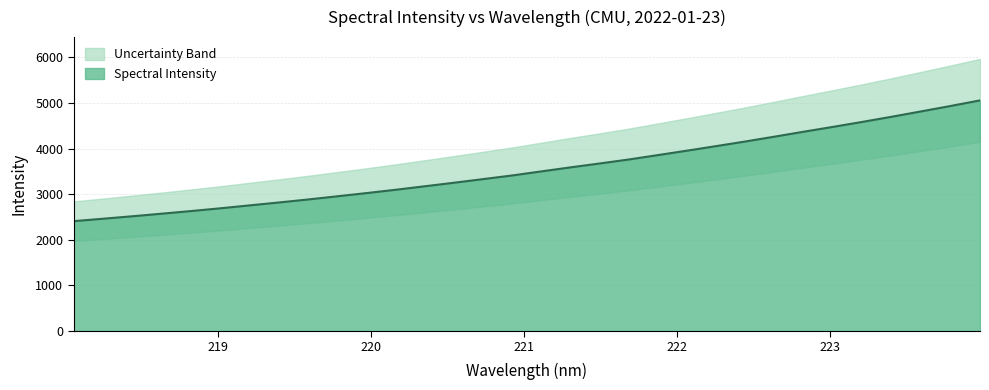

Reading left to right, what are all the values shown in this chart?

2408.1	2460.8	2514.9	2571.2	2628.9	2688.9	2753.2	2816.5	2882.4	2951.9	3022.4	3095.4	3172.4	3250.1	3329.9	3410.3	3499.6	3588.1	3673.5	3761.2	3858.2	3955.6	4055.7	4157.3	4263.6	4371.7	4477.6	4586.2	4698.5	4814.8	4932.8	5054.2